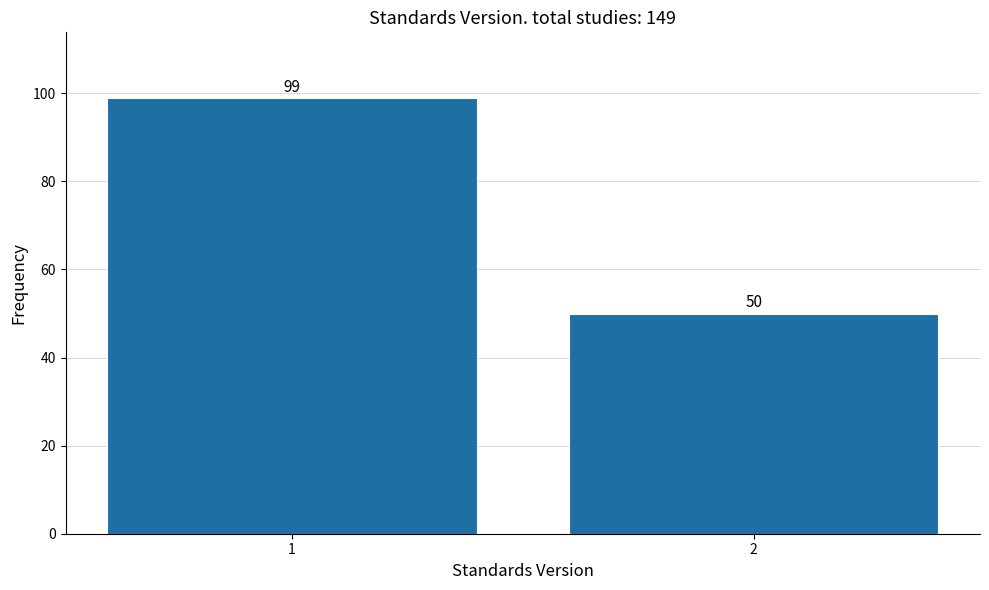

Reading left to right, transcribe all the data shown in this chart.

99	50